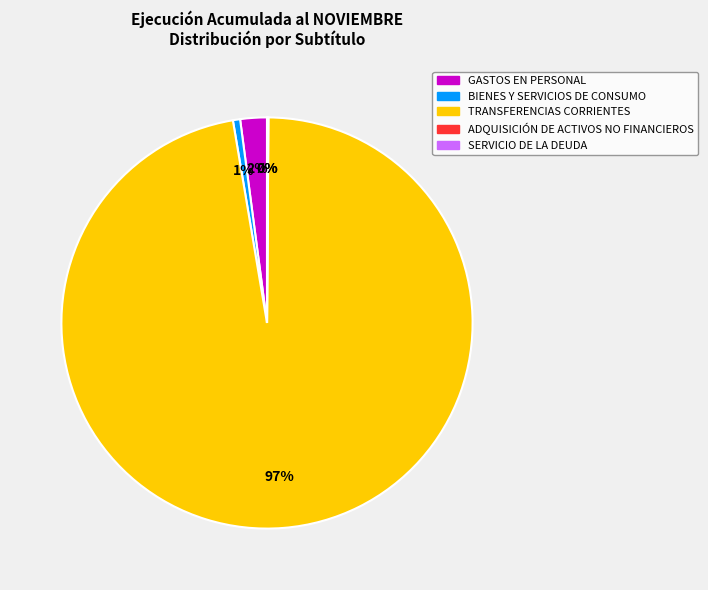

The GASTOS EN PERSONAL slice represents 9% of the pie. True or false?

False